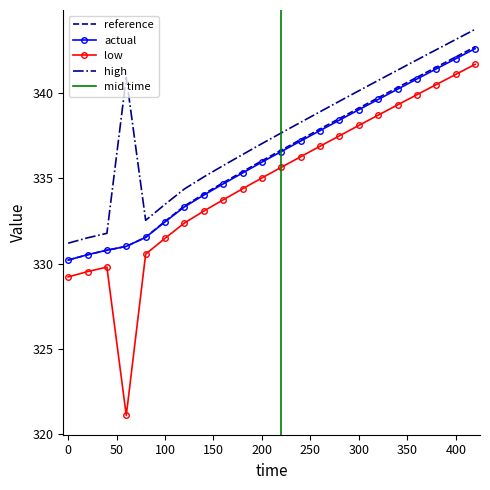

Reading left to right, list all the values displayed in this chart.

low: 329.2	329.5	329.8	321.1	330.5	331.5	332.4	333.1	333.7	334.4	335.0	335.7	336.3	336.9	337.5	338.1	338.7	339.3	339.9	340.5	341.1	341.7
reference: 330.2	330.5	330.8	331.0	331.5	332.5	333.4	334.1	334.7	335.4	336.0	336.7	337.3	337.9	338.5	339.1	339.7	340.3	340.9	341.5	342.1	342.7
actual: 330.2	330.5	330.8	331.0	331.5	332.4	333.3	334.0	334.7	335.3	336.0	336.6	337.2	337.8	338.4	339.0	339.6	340.2	340.8	341.4	342.0	342.6
high: 331.2	331.5	331.8	340.9	332.5	333.5	334.4	335.1	335.8	336.4	337.0	337.7	338.3	338.9	339.5	340.1	340.8	341.4	342.0	342.6	343.2	343.8